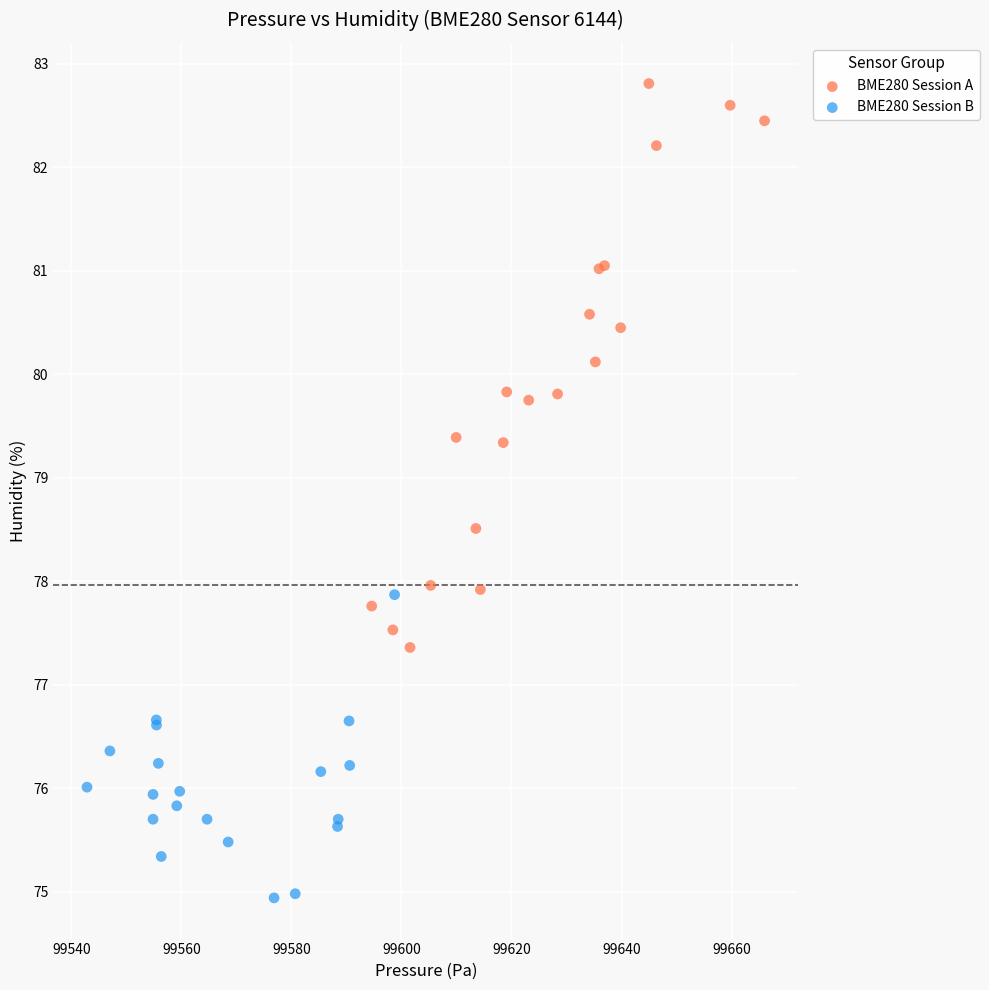

Which series contains the lowest Y value?

BME280 Session B